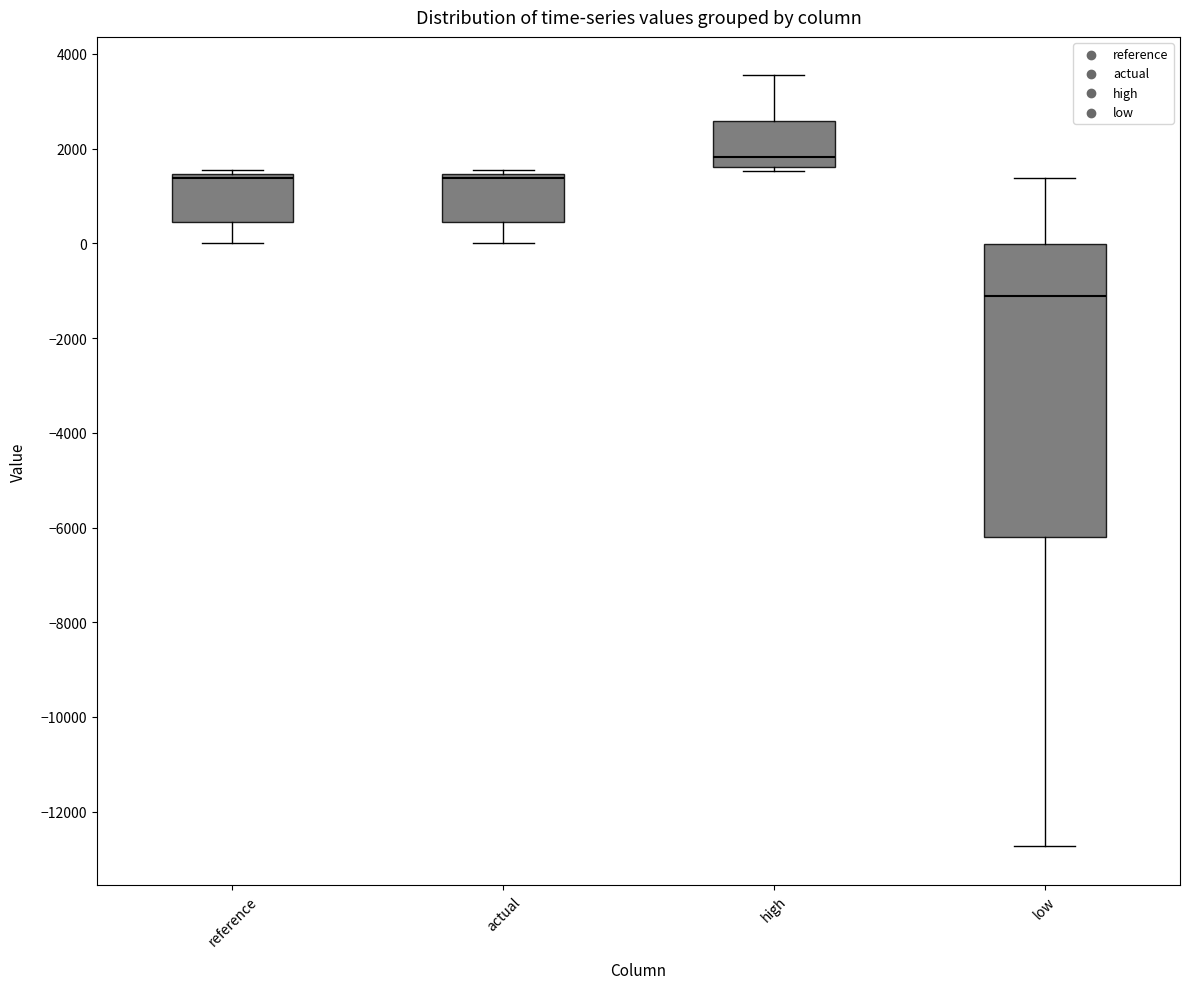

Where is the lower edge of the box for high on the y-axis? The values are not printed on the chart, so give them approximately, as read against the axis.

1600